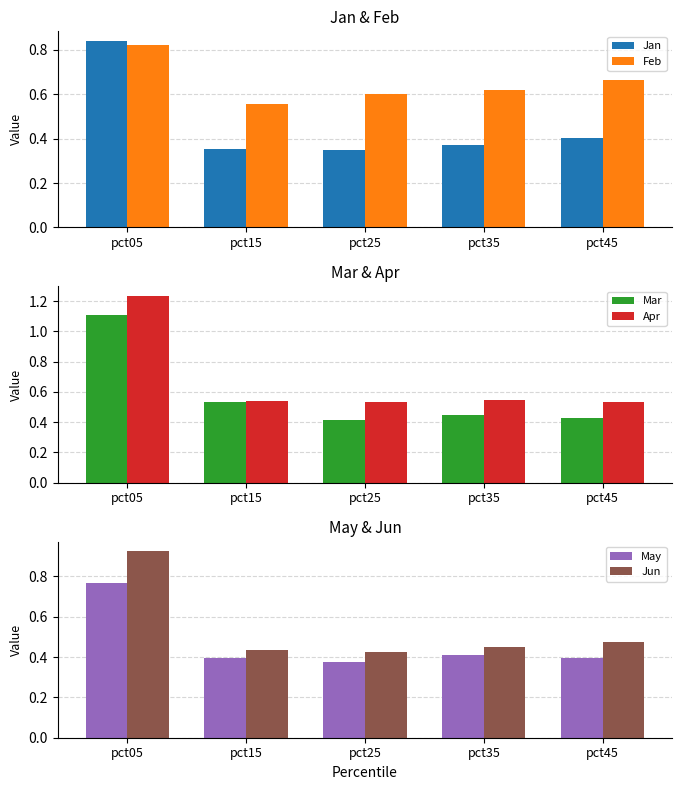

At which category is the sum across all series the highest?

pct05